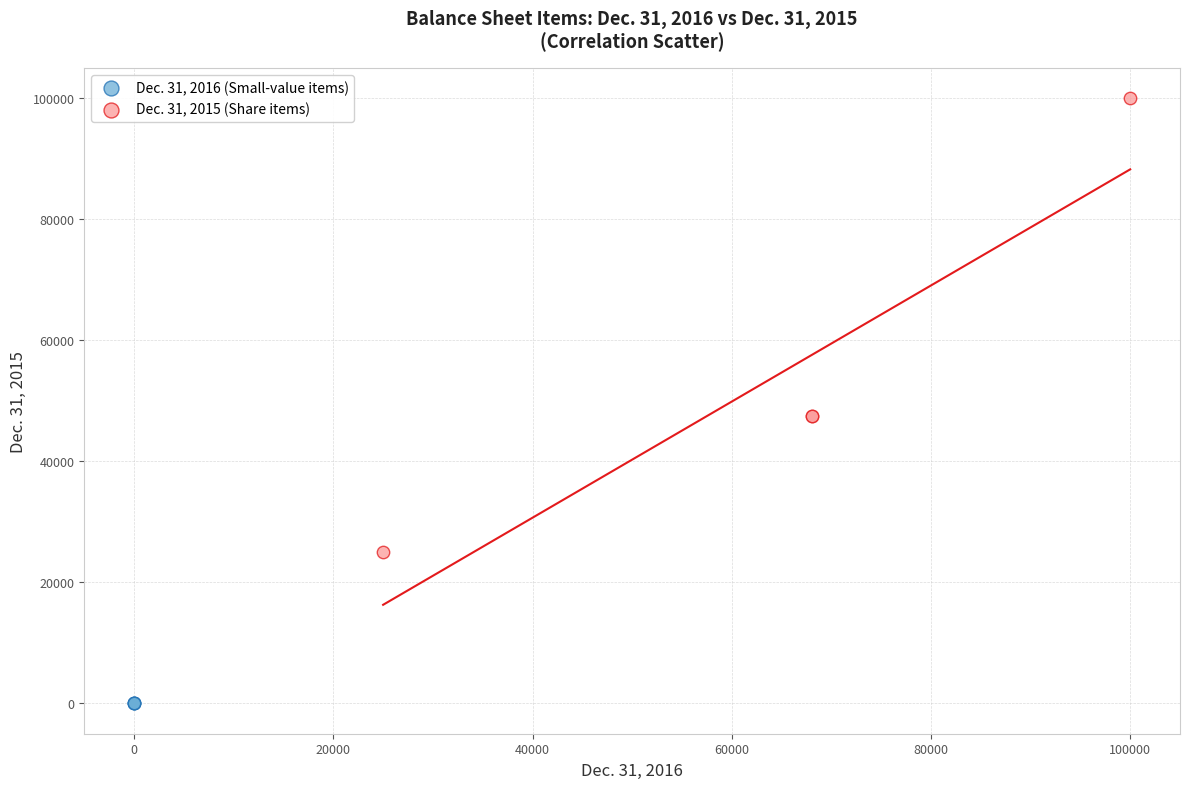

Which series has the largest Y range (max minus min)?

Dec. 31, 2015 (Share items)